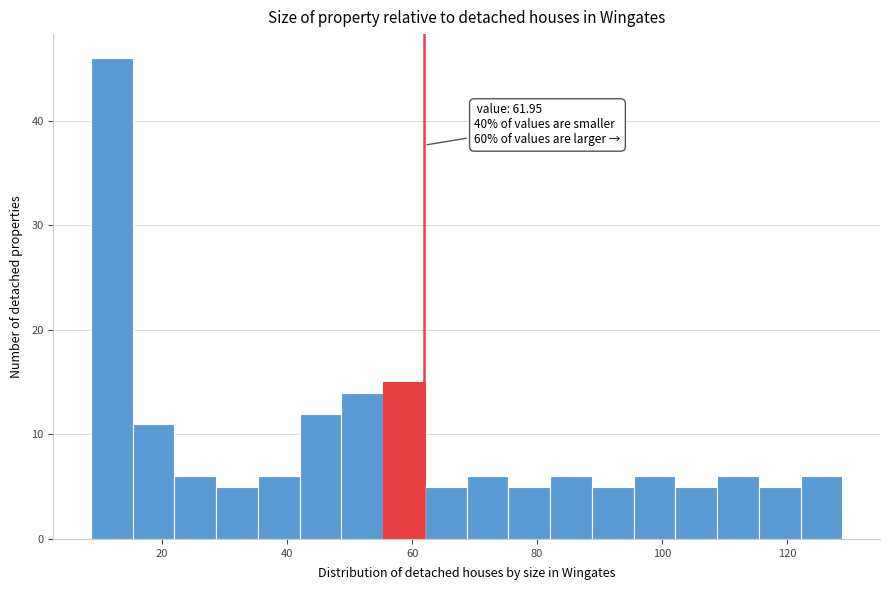

Around what value on the x-axis is the tallest bar? Give the approximate position of its centre, as read against the axis.

12